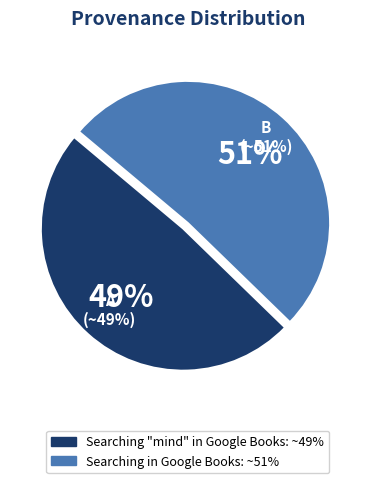

Which slice represents more than half of the pie?

Searching in Google Books